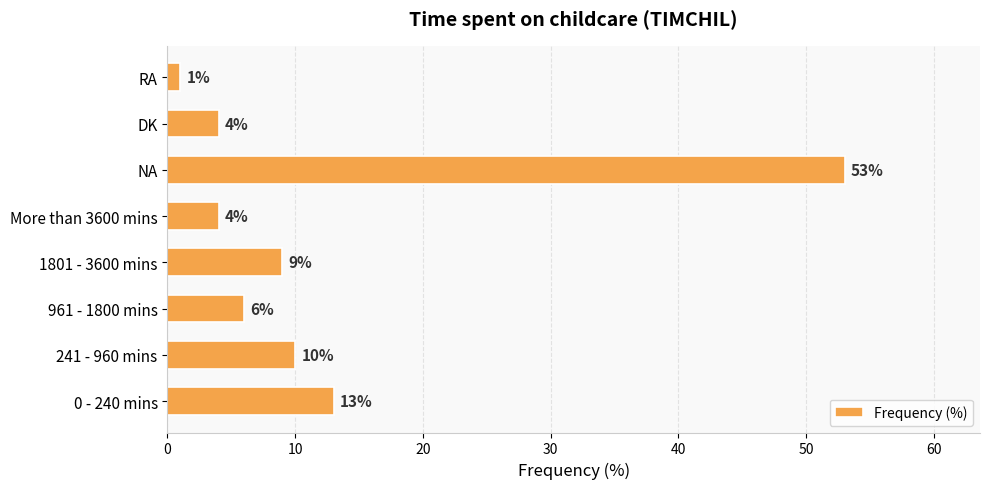

Read the value at NA, to the nearest 5.

55